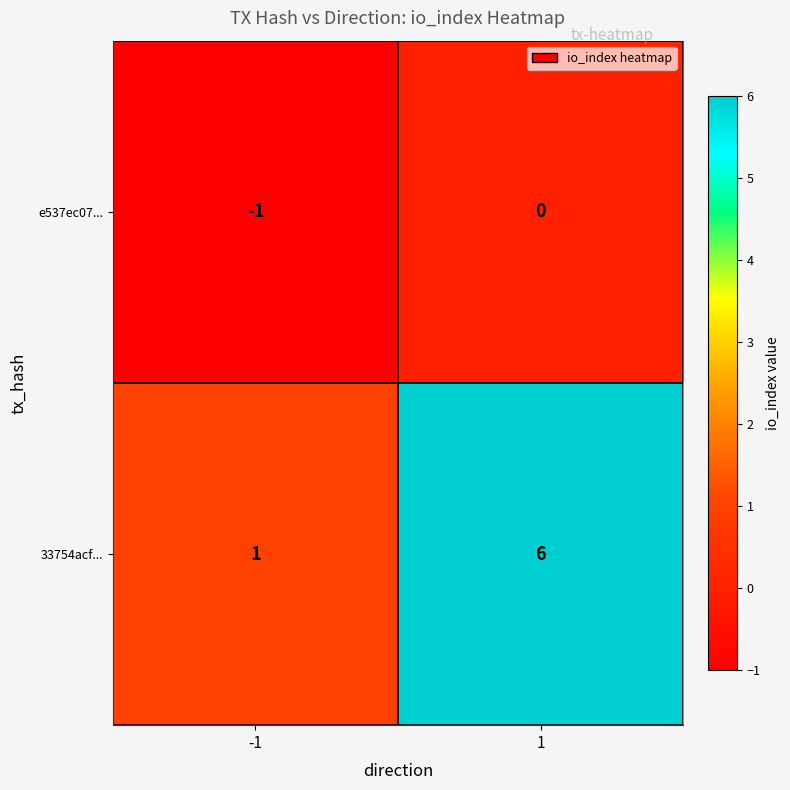

Read the 33754acf... value at 1.

6